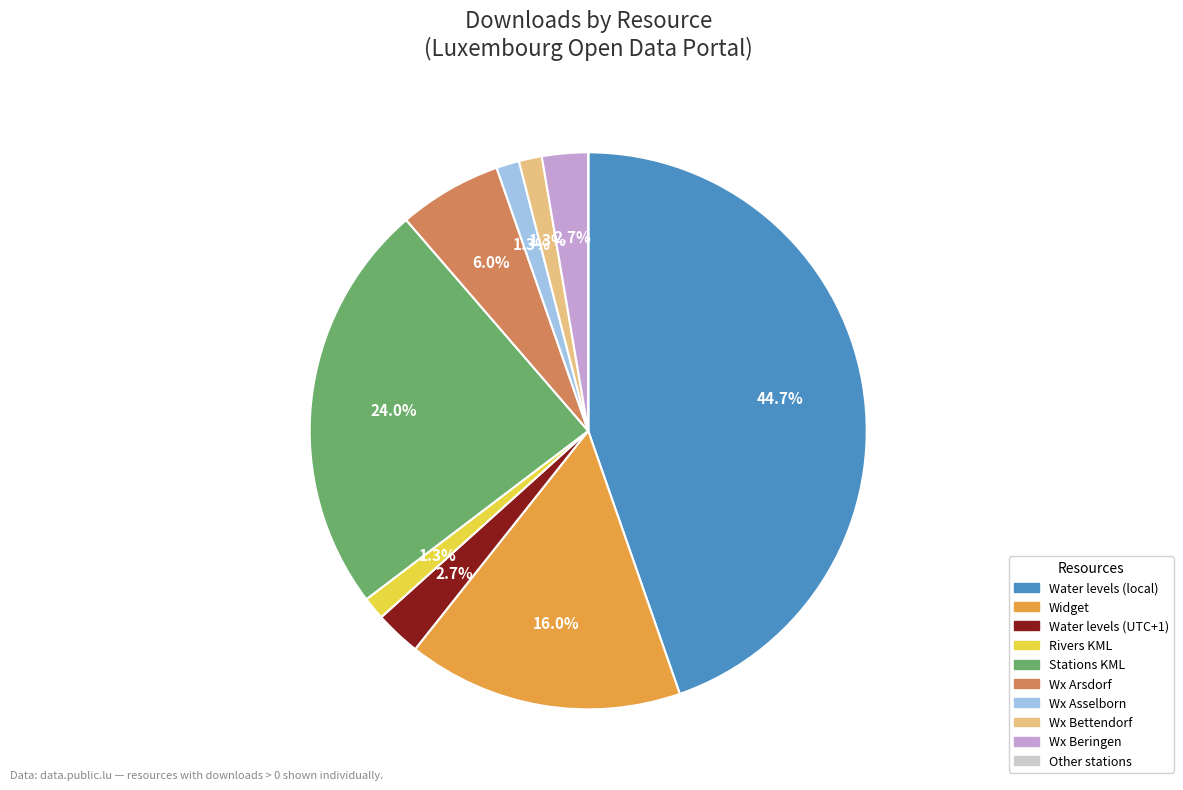

Does any single category account for the majority?

No